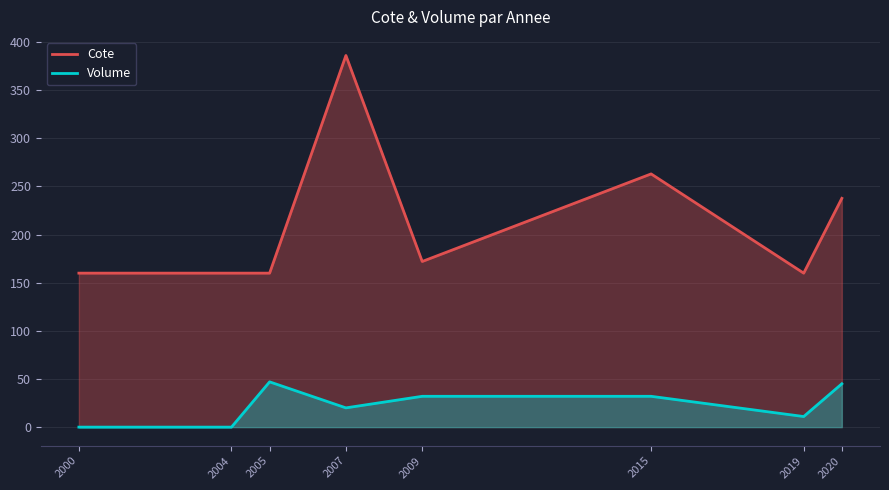

In Volume, how many points are lower than both neighbors (excluding endpoints)?

2